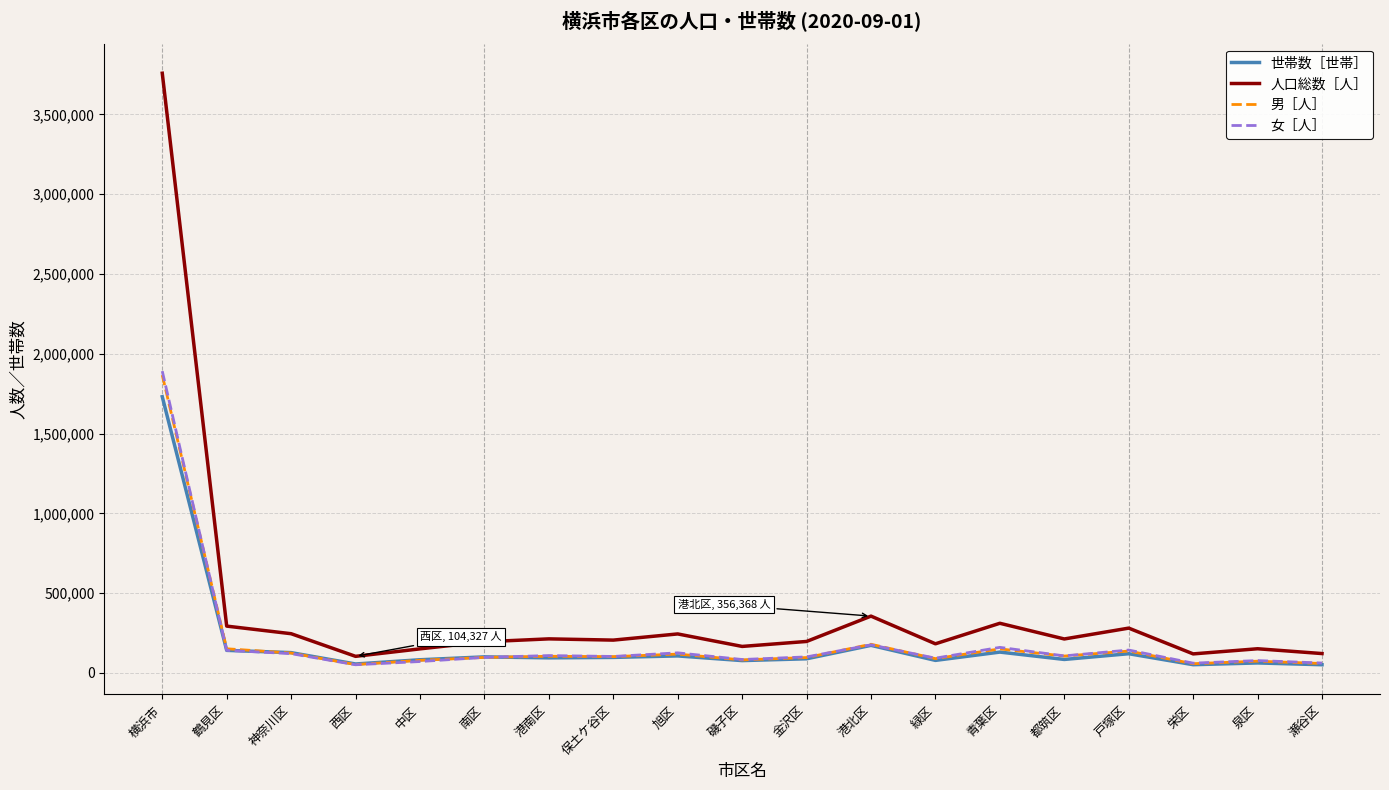

The value of 世帯数［世帯］ at 横浜市 is 870818. True or false?

False